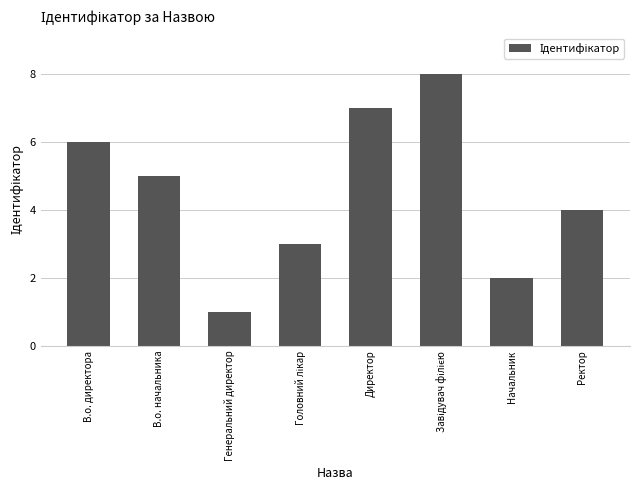

What is the label of the 7th bar from the left?

Начальник